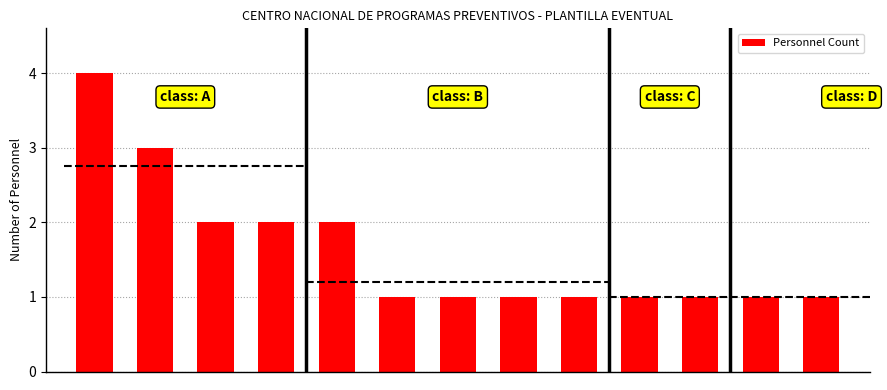

Approximately how many times larger is the value at 10 compared to 3?

0.5